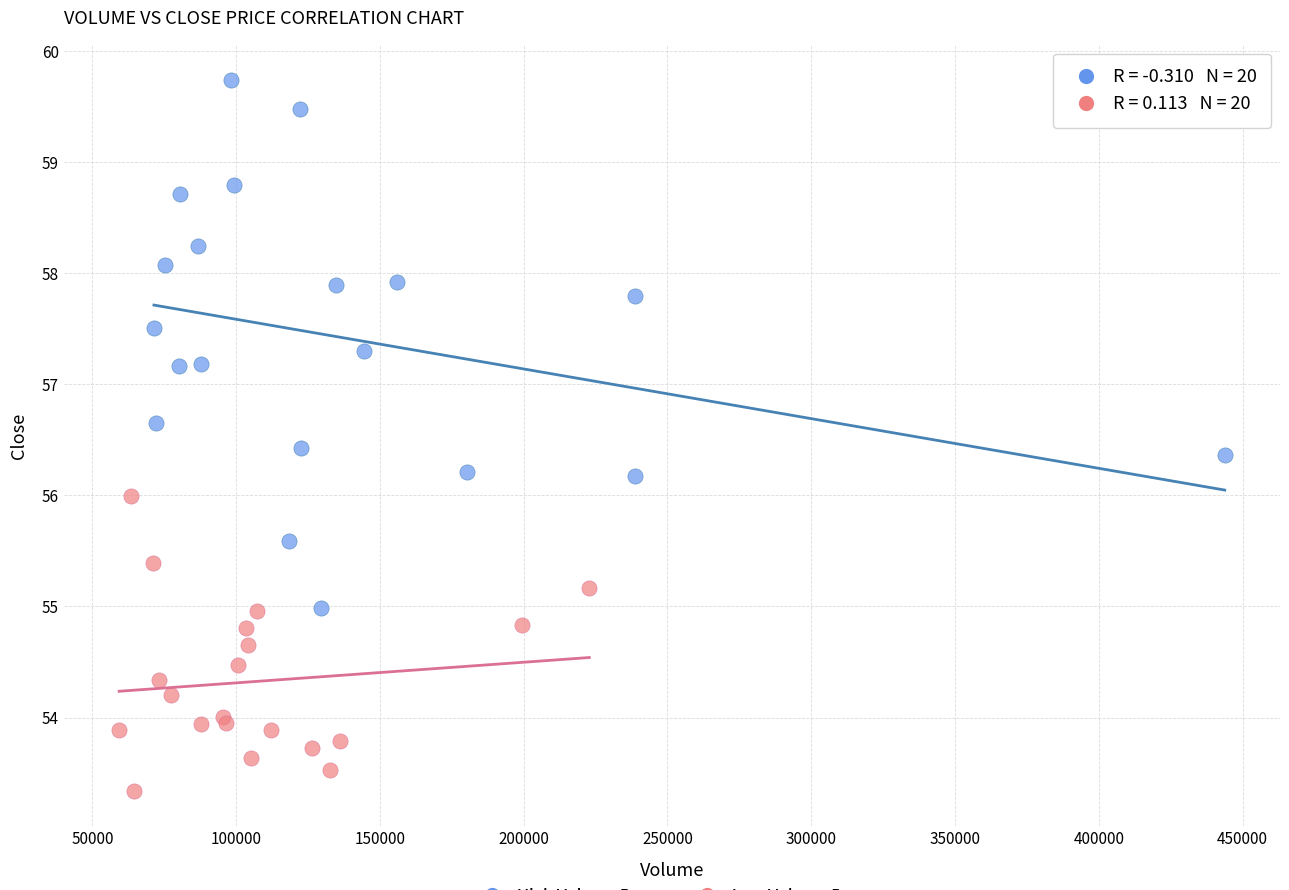

Which series contains the highest Y value?

High Volume Days